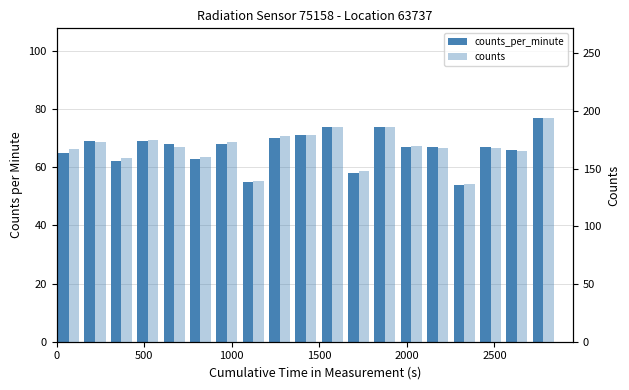

Which series has the largest total across all categories?

counts